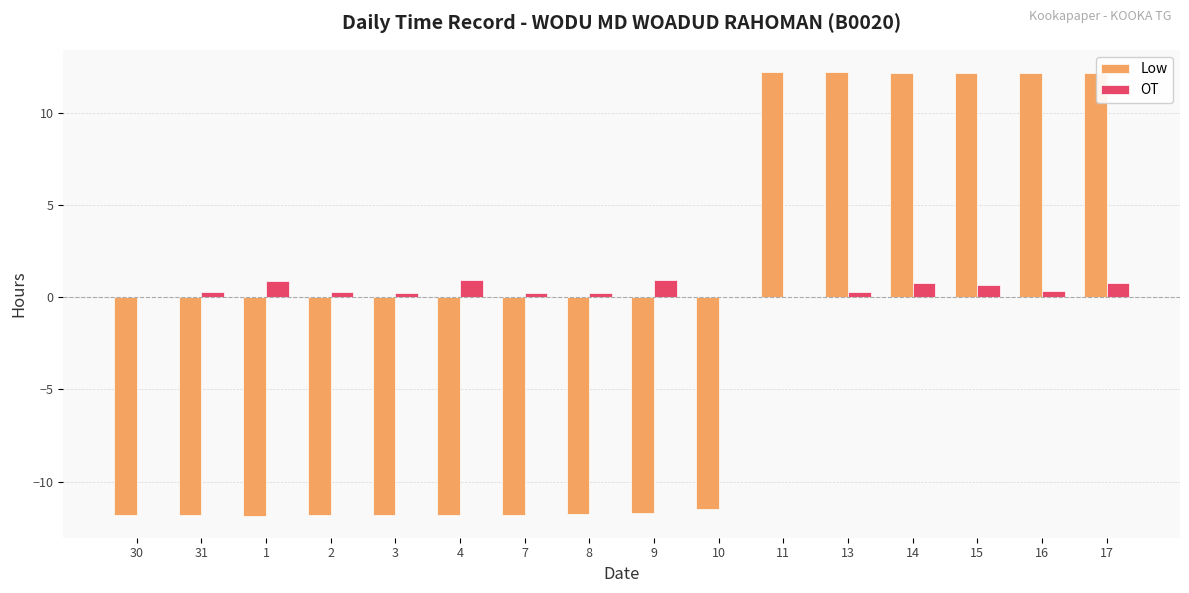

Is the value of Low at 15 greater than the value of OT at 15?

Yes